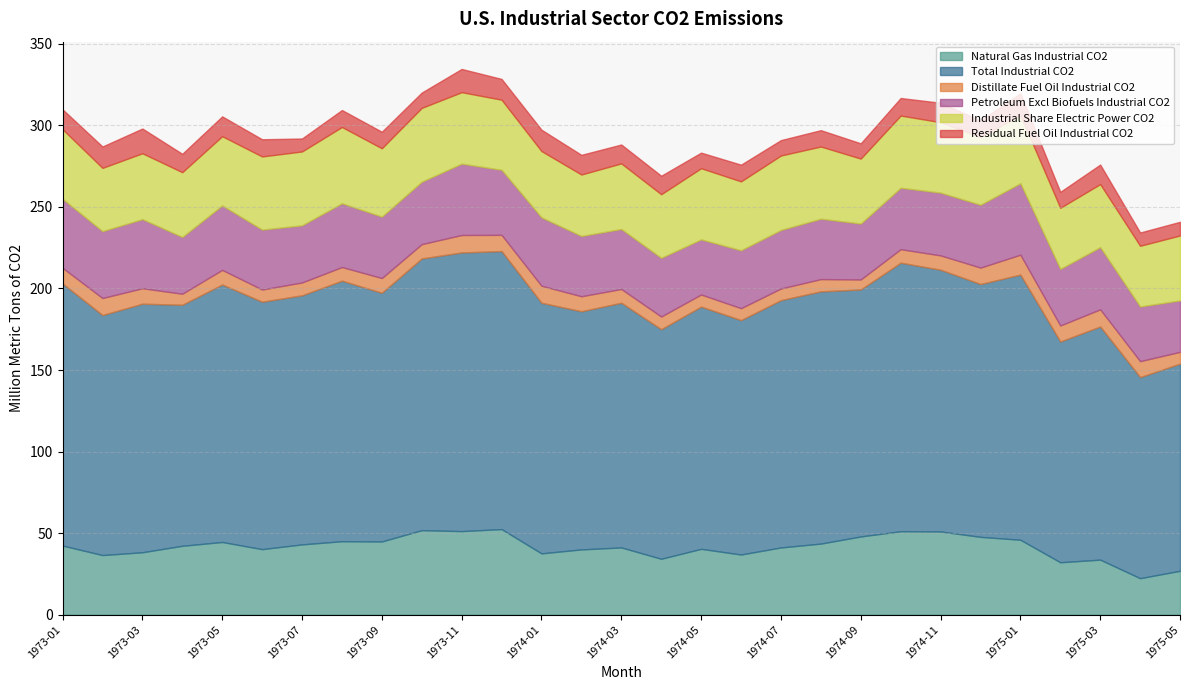

True or false: Distillate Fuel Oil Industrial CO2 has more than 0 points higher than both neighbors.

True